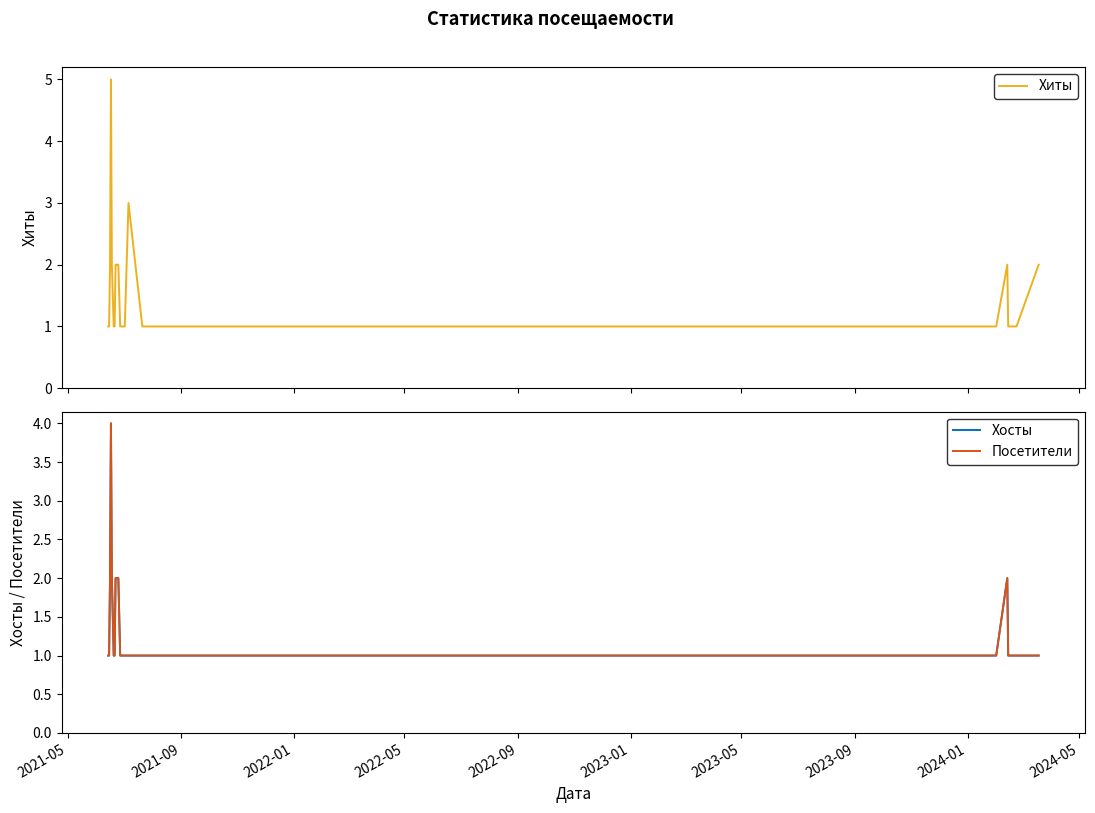

What is the maximum value for Хиты?

5